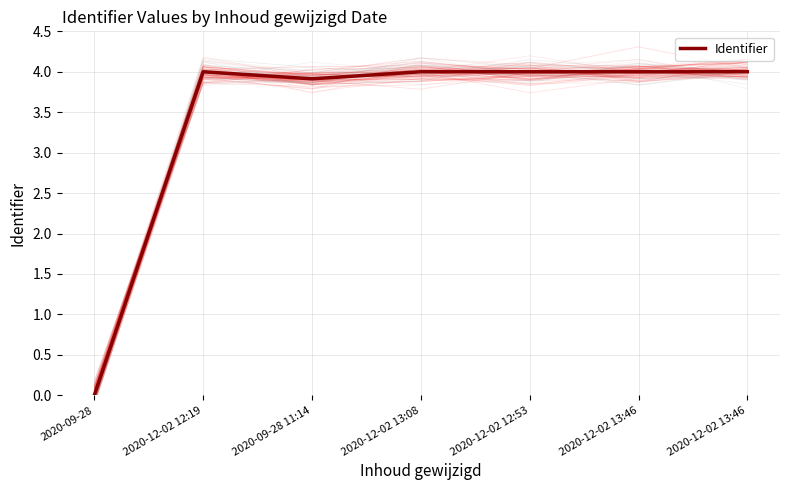

Reading left to right, what are all the values shown in this chart?

0.0	4.0	3.9	4.0	4.0	4.0	4.0